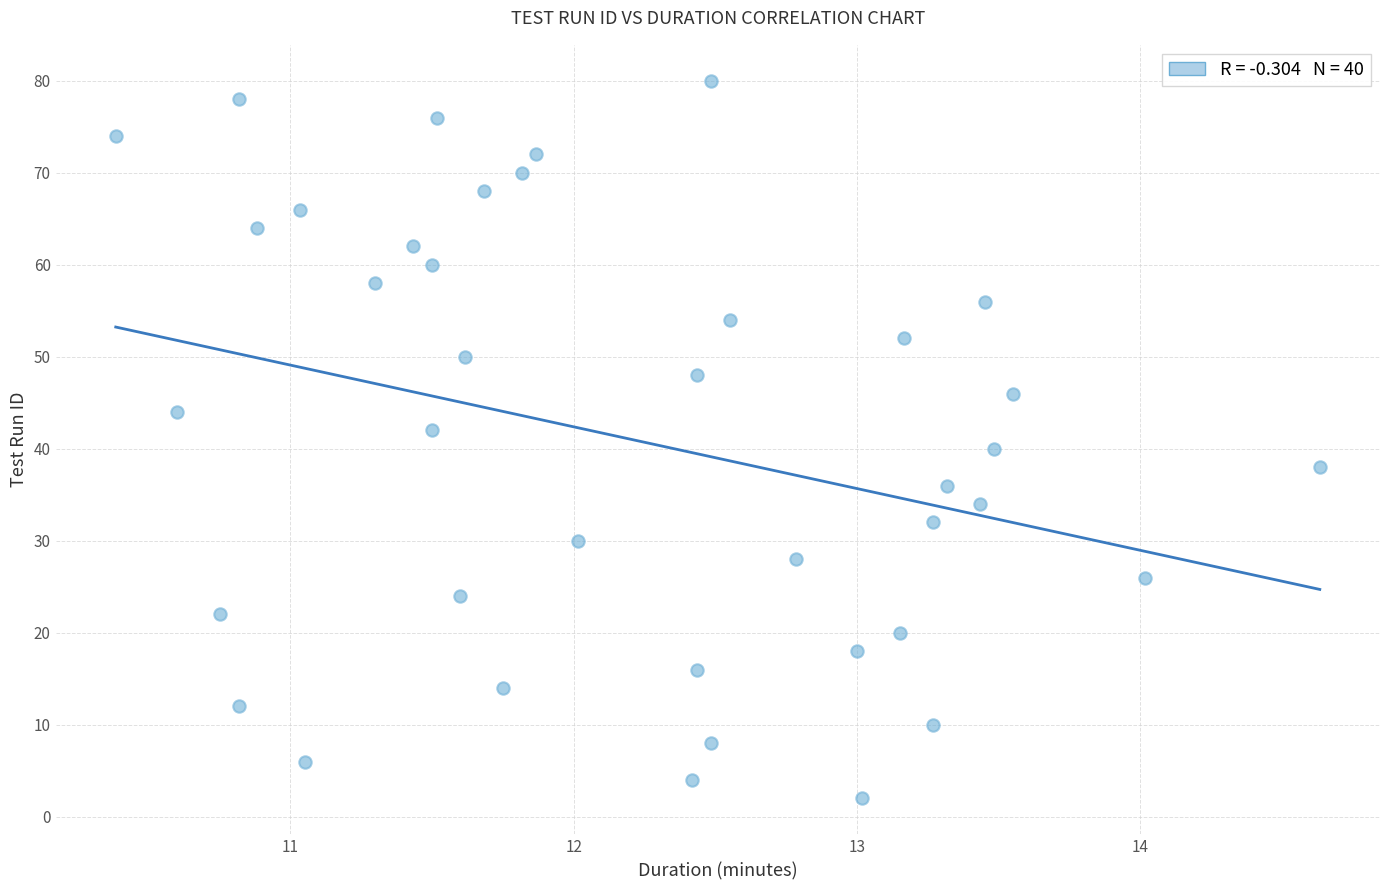

What is the range of Y values (max minus min)?

78